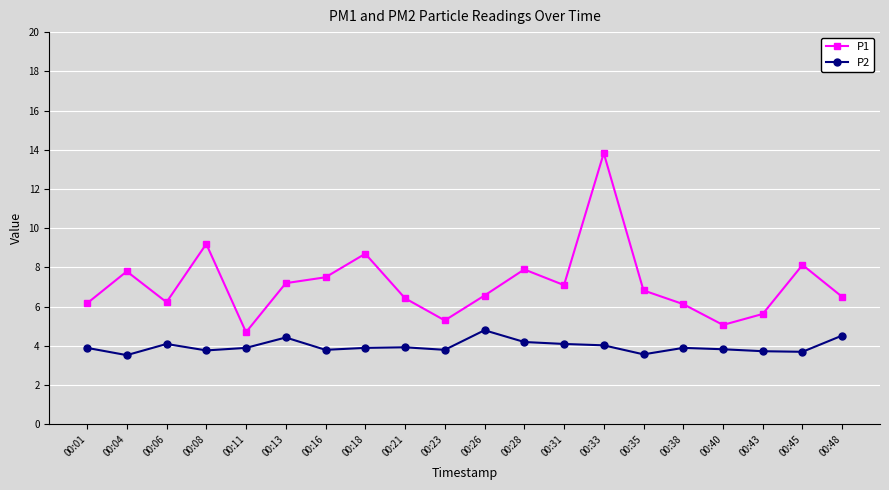

How many lines are shown in the chart?

2